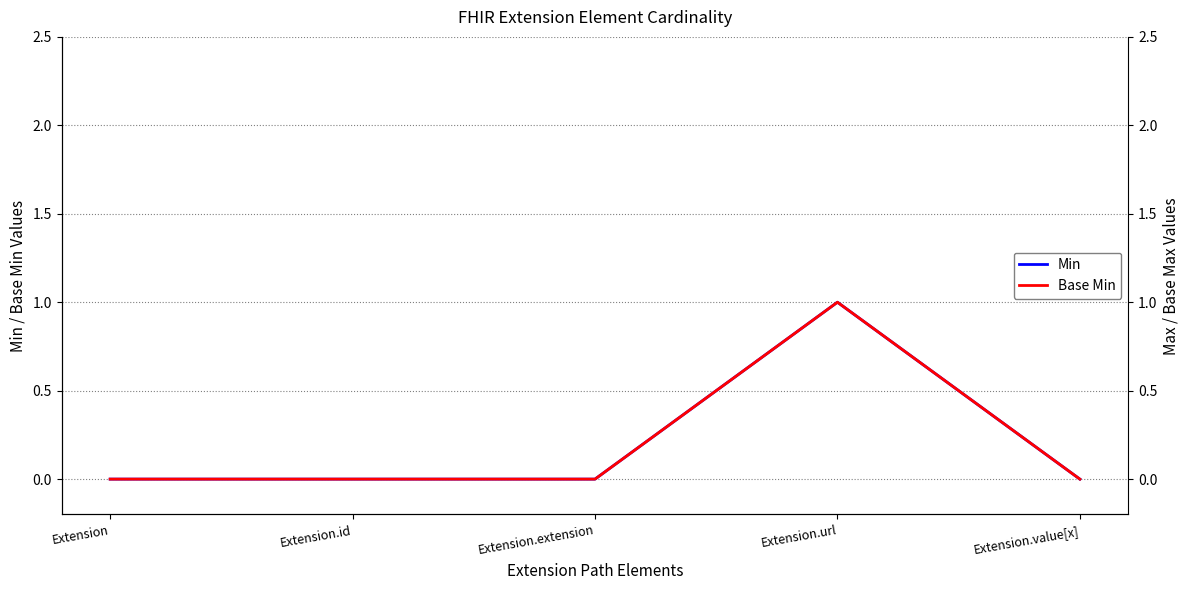

Rank the series by their maximum value, from highest to lowest.

Min, Base Min